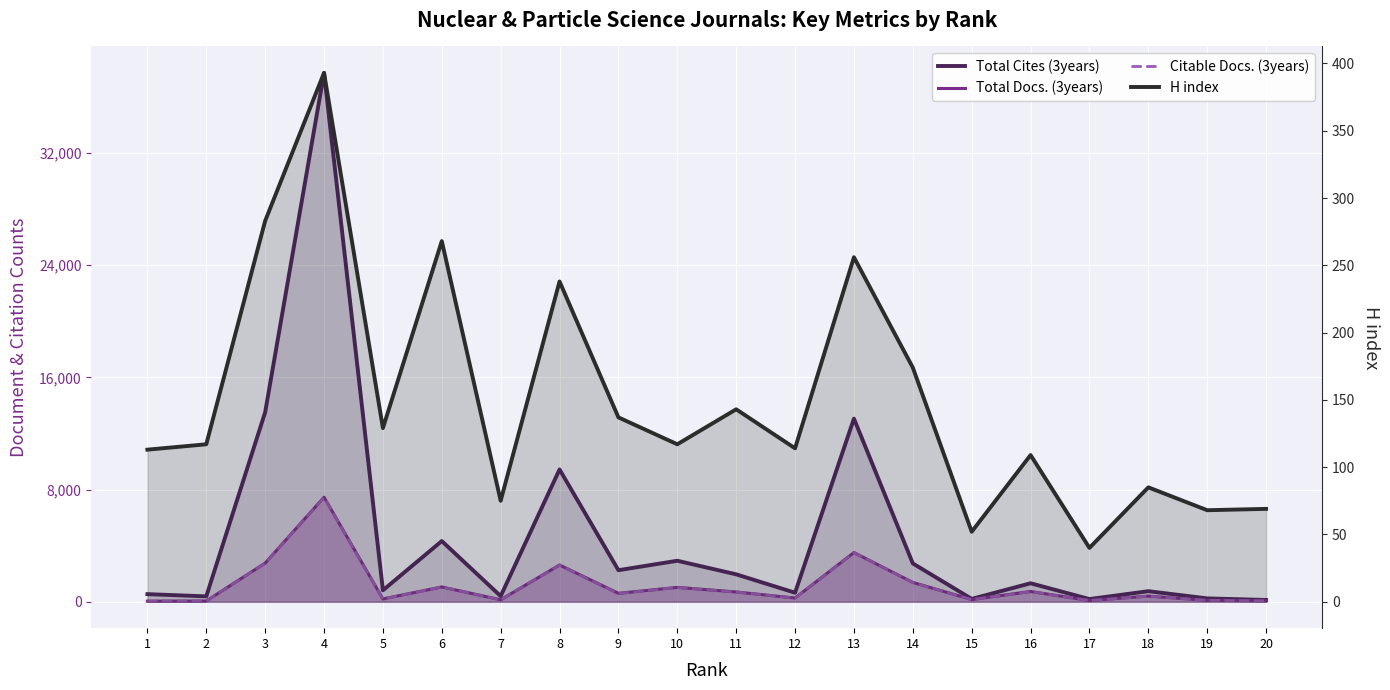

At which category does Citable Docs. (3years) reach its first local peak?

4